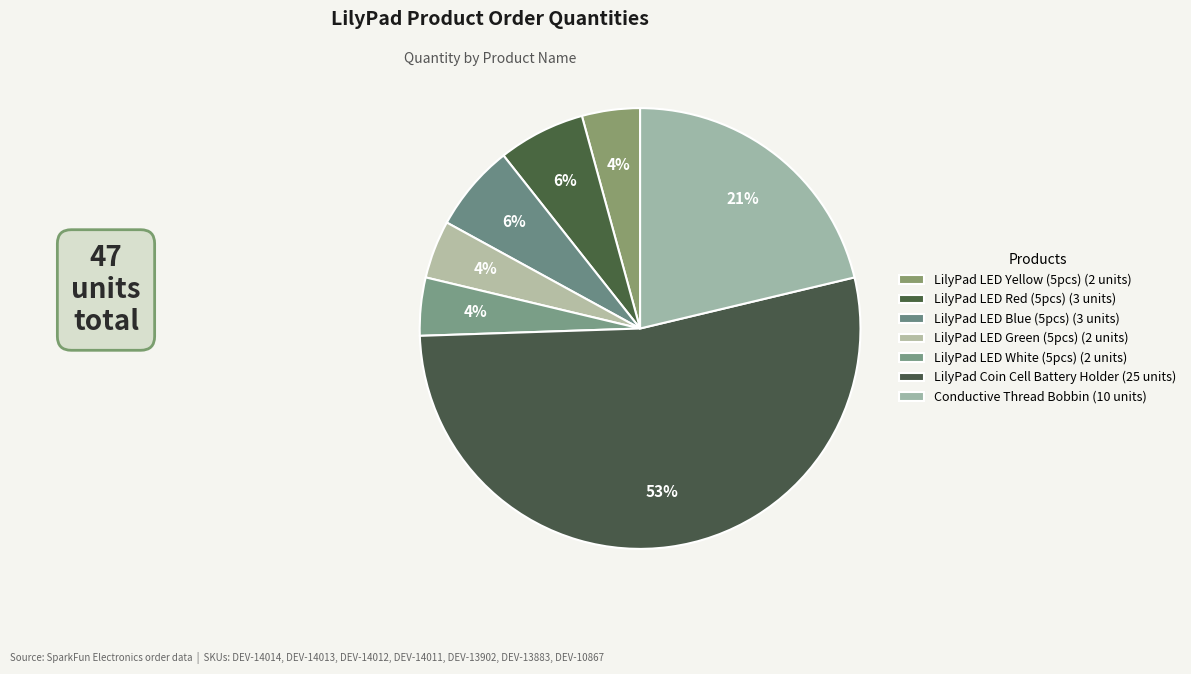

Combined, what portion of the pie is LilyPad LED Blue (5pcs) and LilyPad Coin Cell Battery Holder?

59.6%